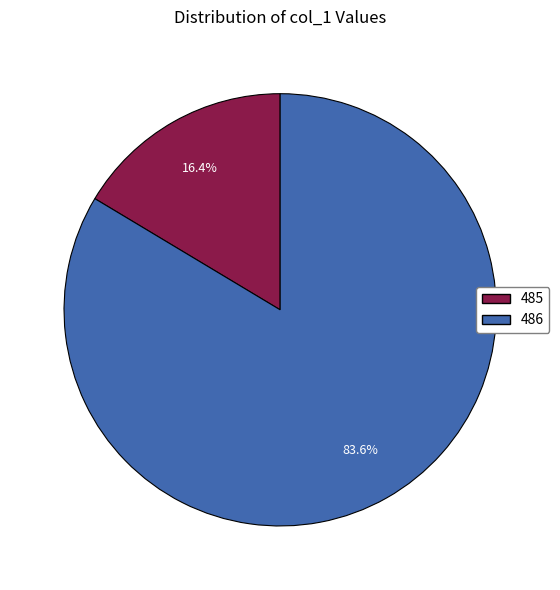

What is the smallest slice in the pie chart?

485